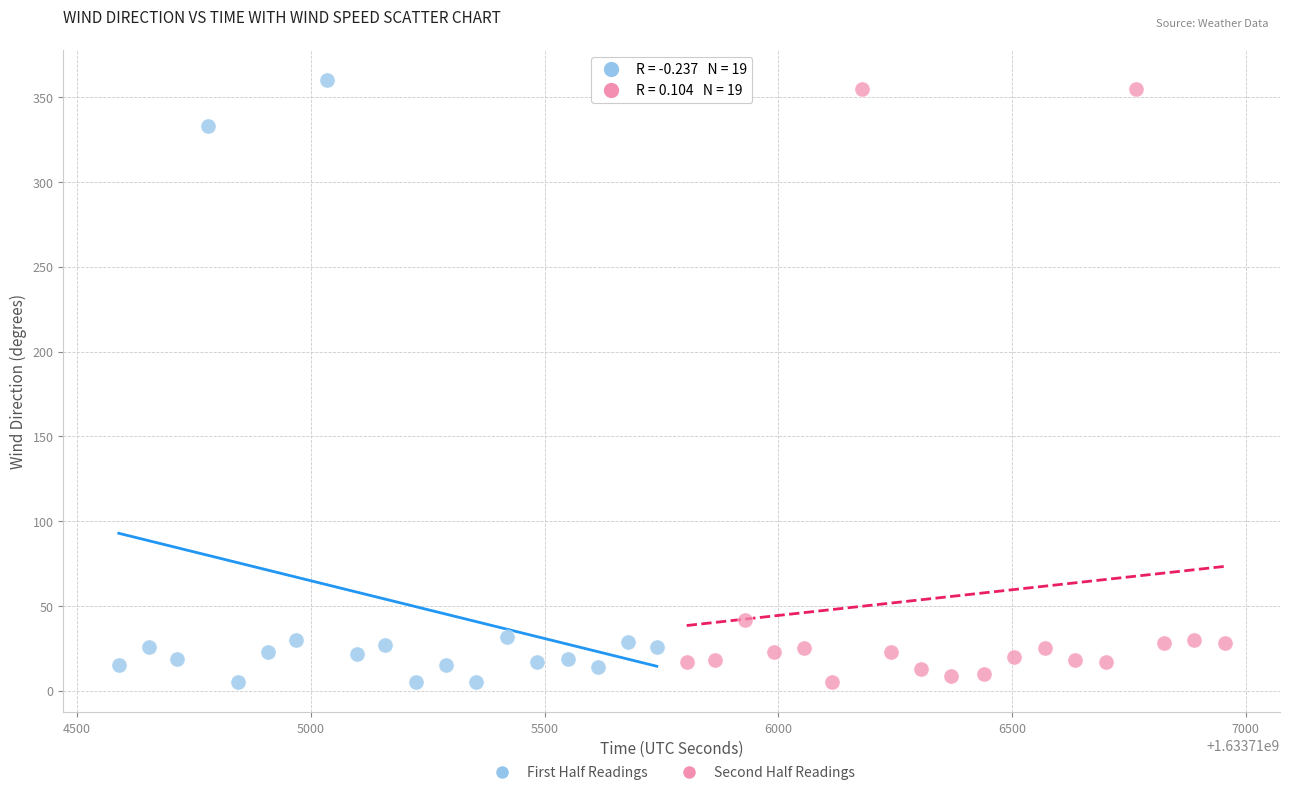

What are all the series names shown in the legend?

First Half Readings, Second Half Readings